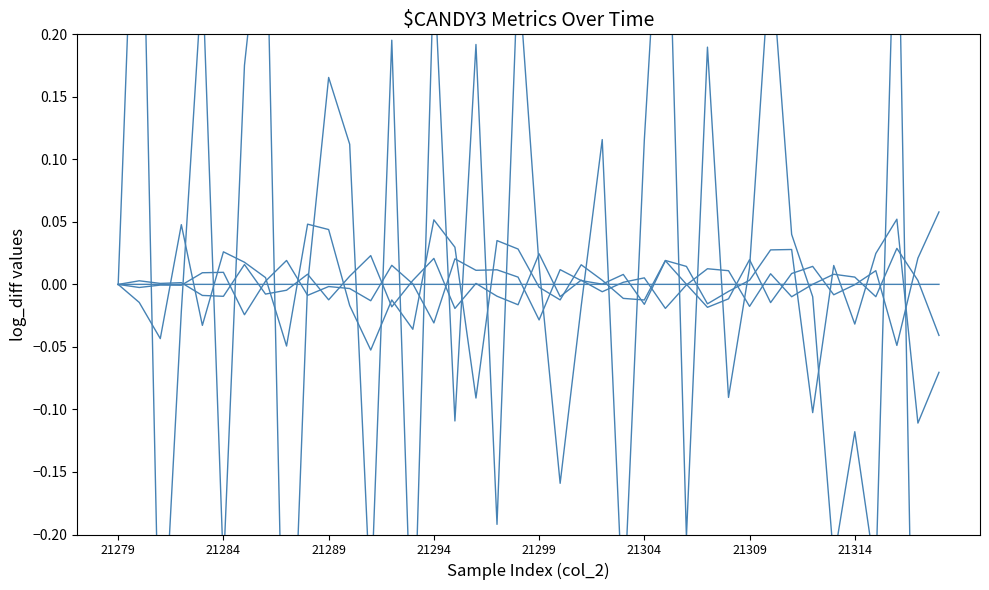

What is the difference between the second highest and second lowest values in the col_7 series?

0.8